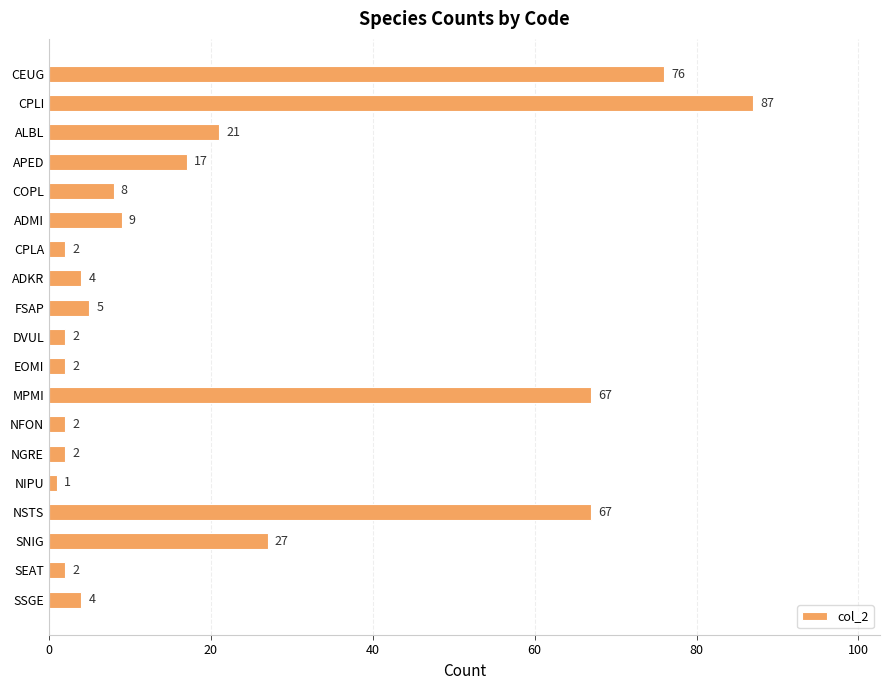

What is the difference between the maximum and minimum values?

86